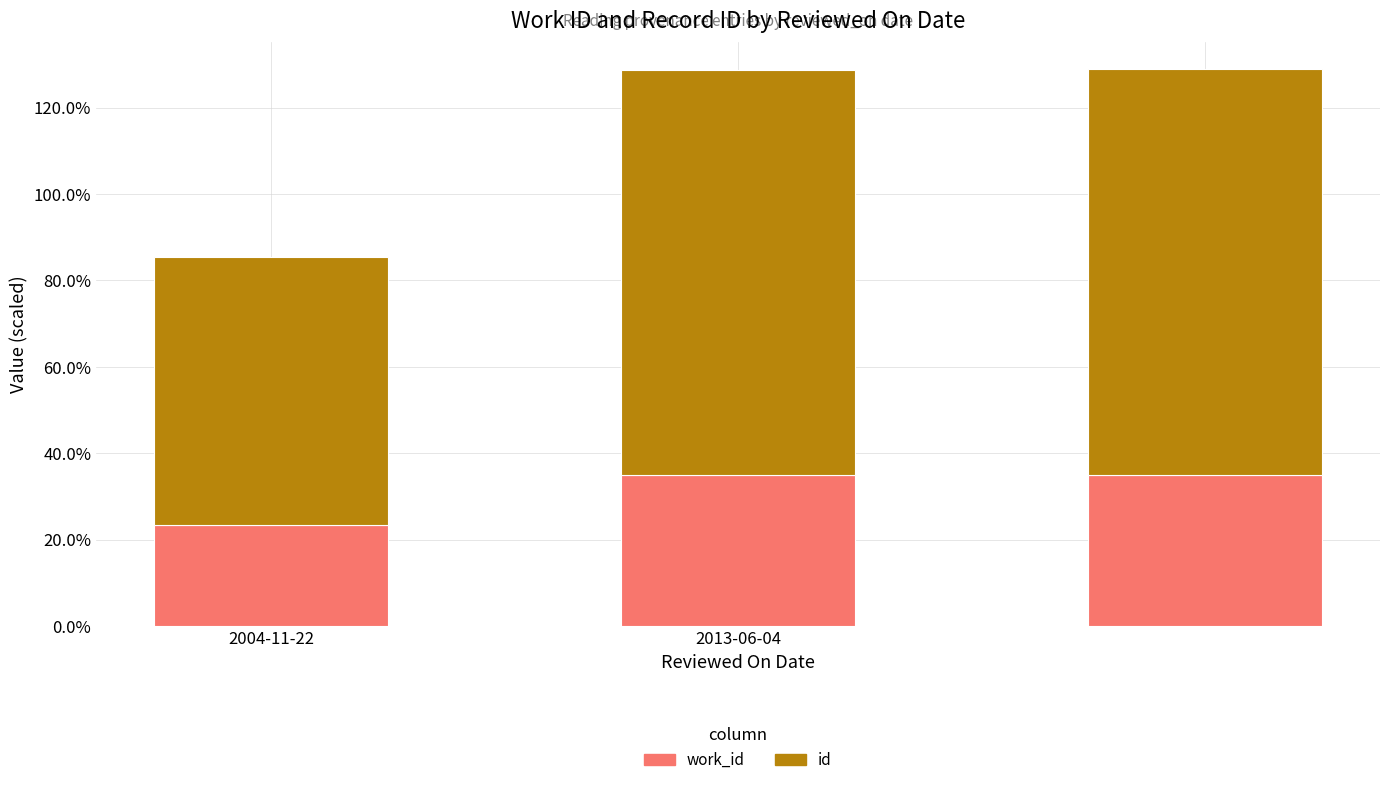

At which category is the sum across all series the highest?

2